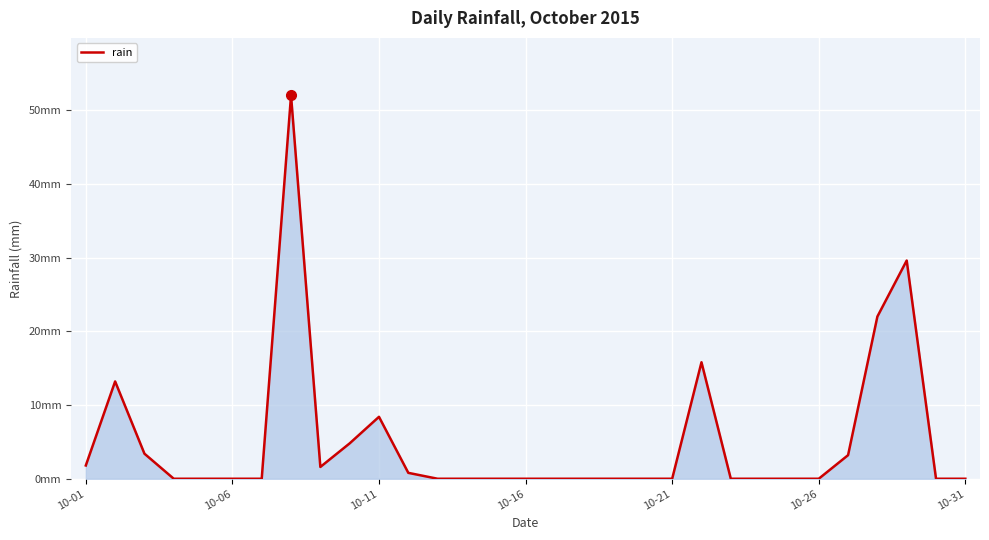

Does the chart have visible grid lines?

Yes